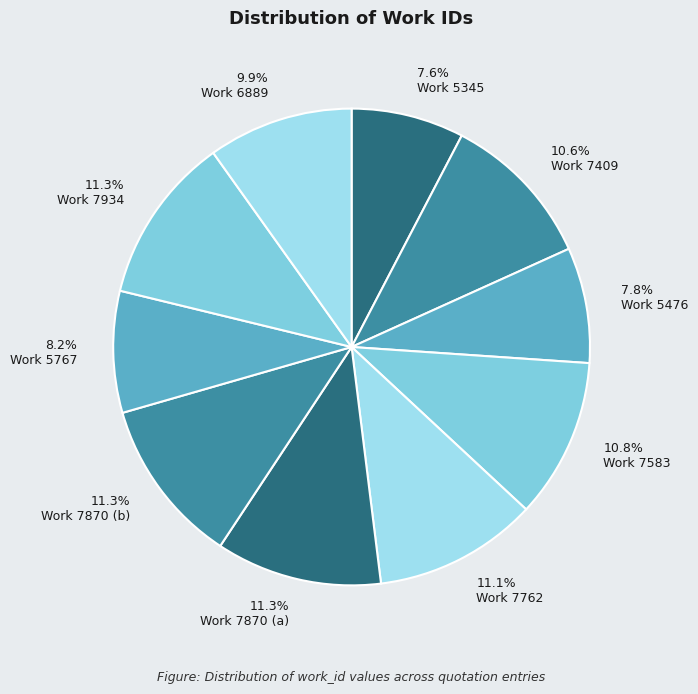

Which category has the smallest portion of the pie?

Work 5345